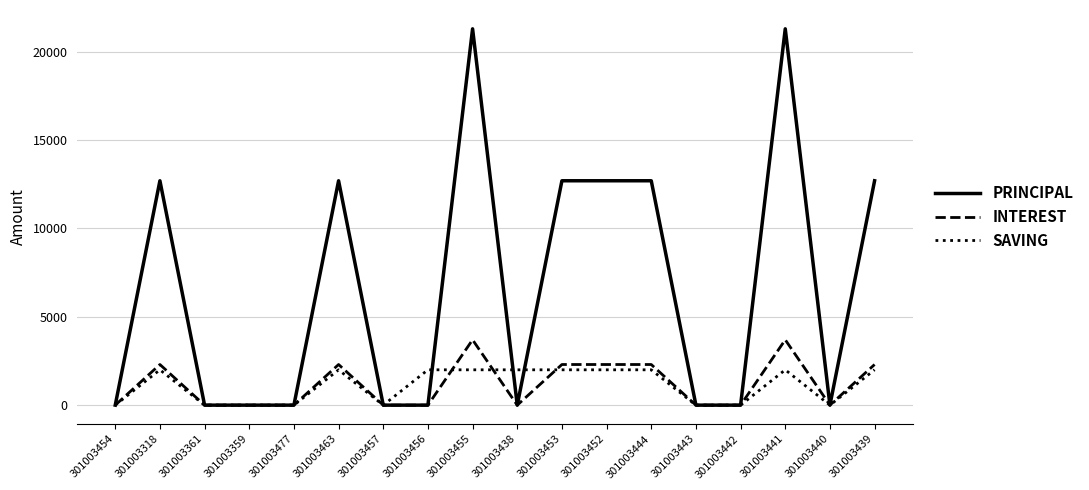

Which series has the largest range (max minus min)?

PRINCIPAL